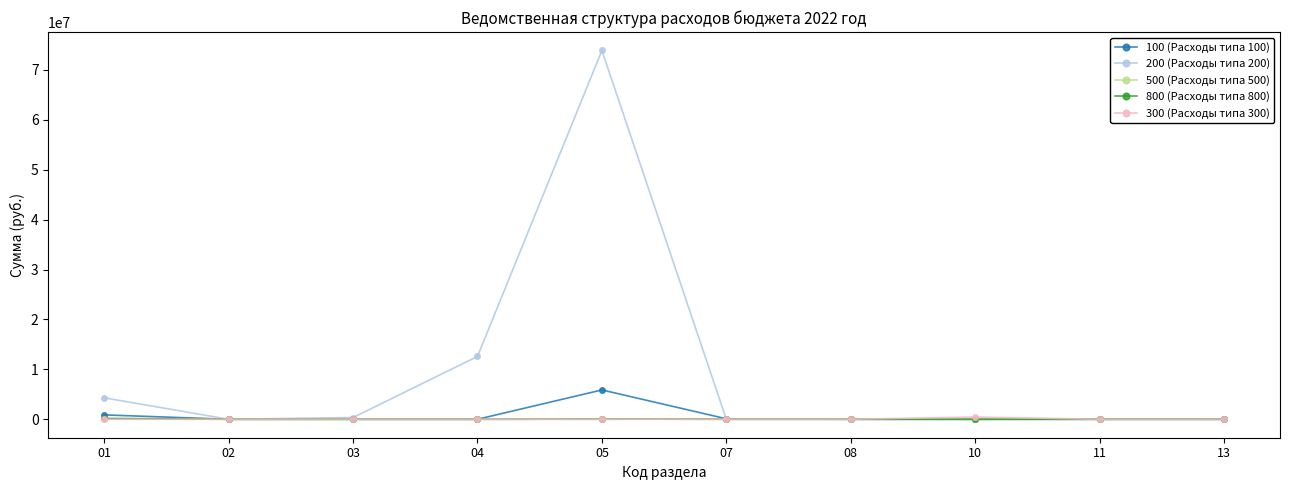

Which series has the largest range (max minus min)?

200 (Расходы типа 200)